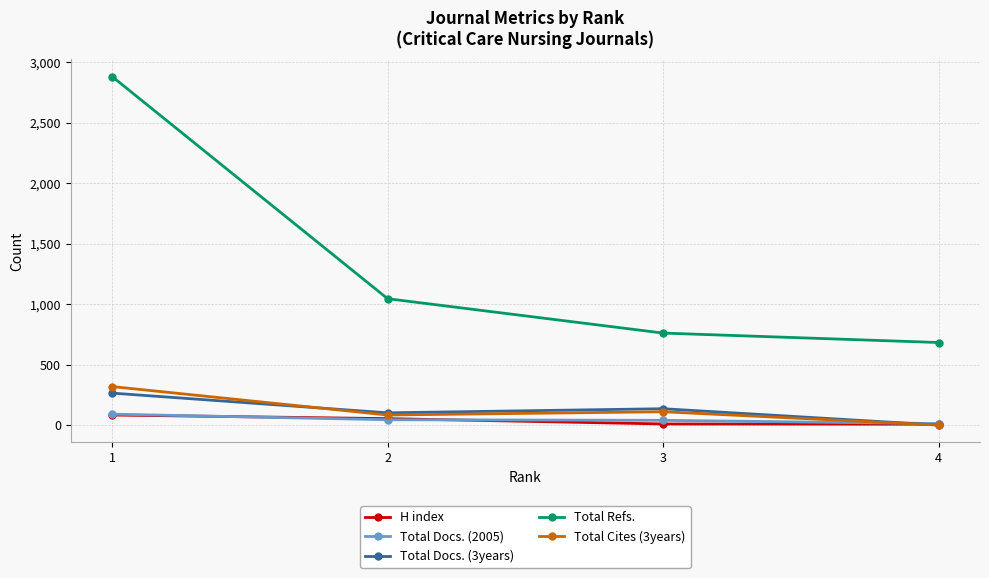

What is the sum of all Total Refs. values?

5366